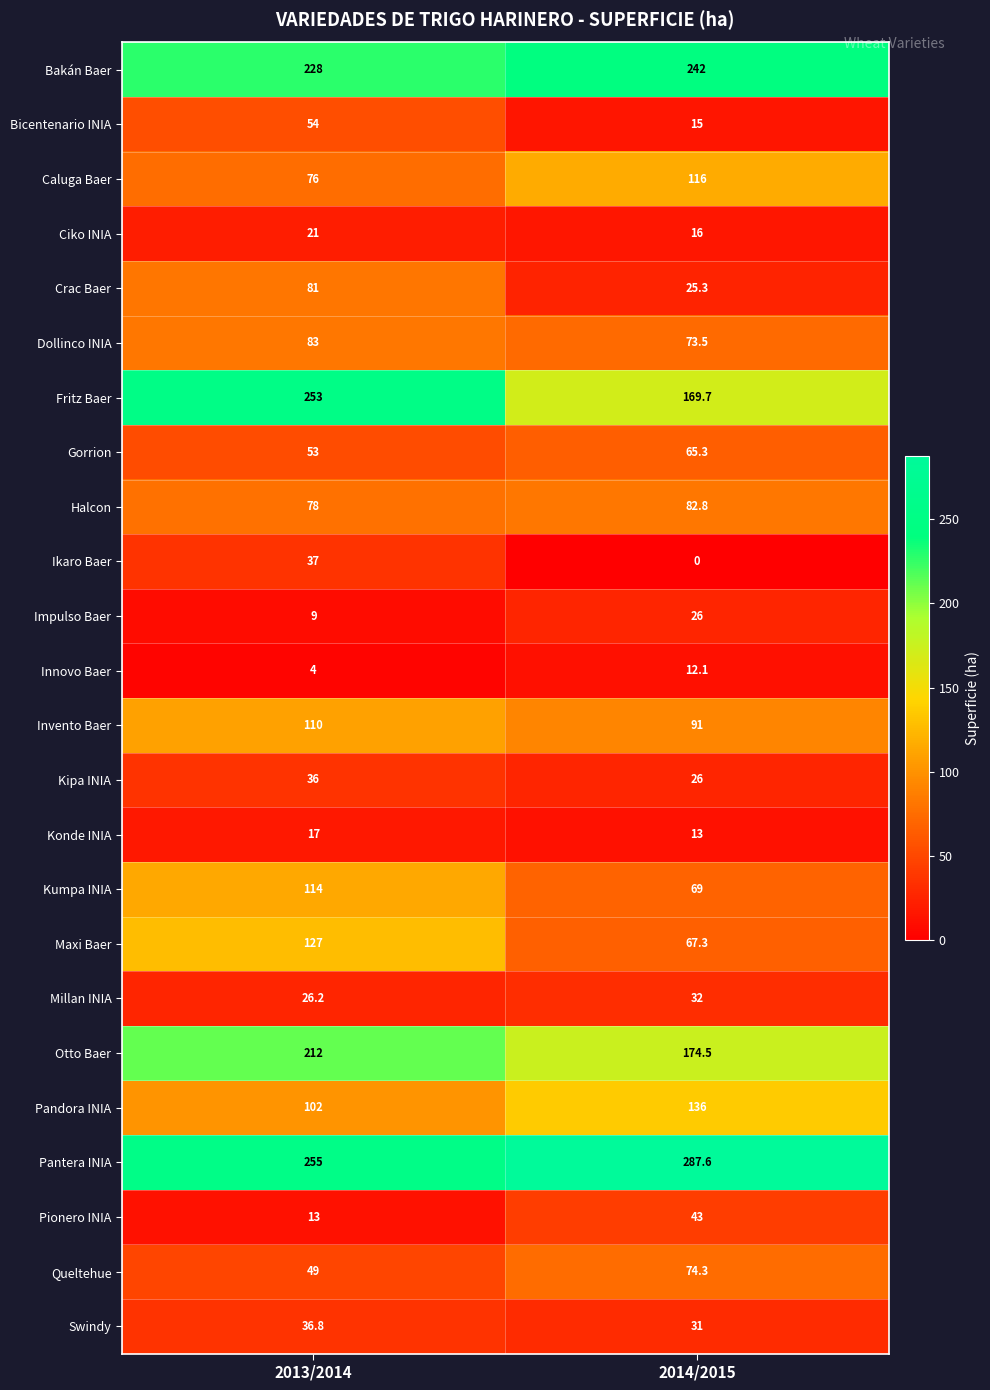

Which series has the largest total across all categories?

Pantera INIA